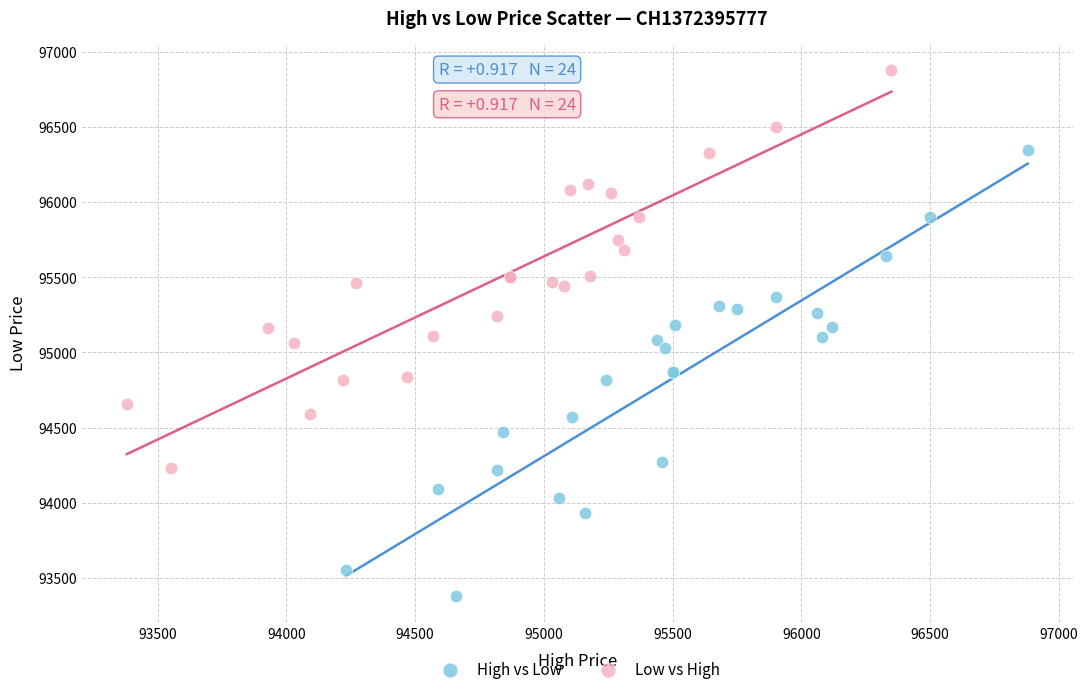

What are all the series names shown in the legend?

High vs Low, Low vs High